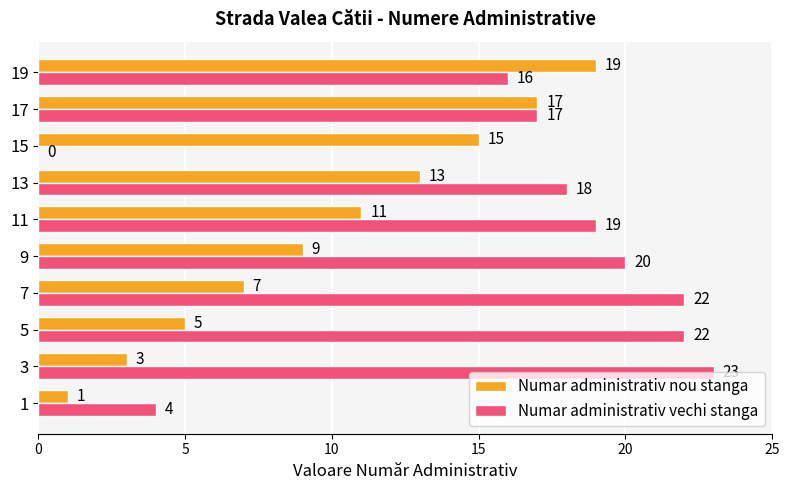

Is the value of Numar administrativ nou stanga at 11 greater than the value of Numar administrativ vechi stanga at 13?

No